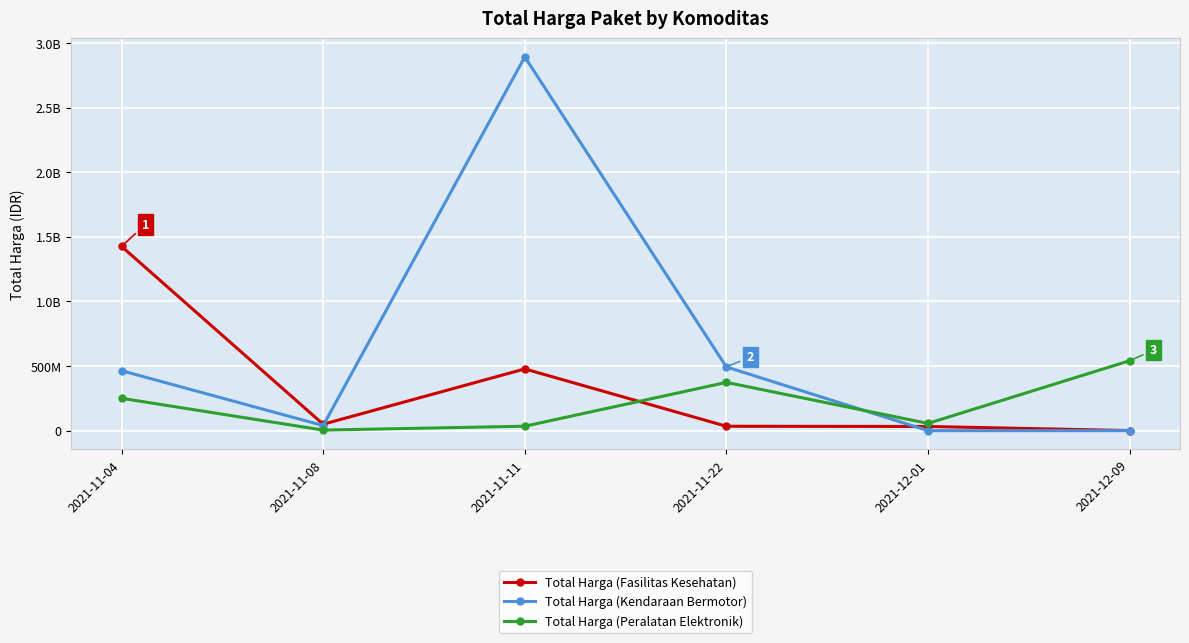

At which category is the sum across all series the highest?

2021-11-11